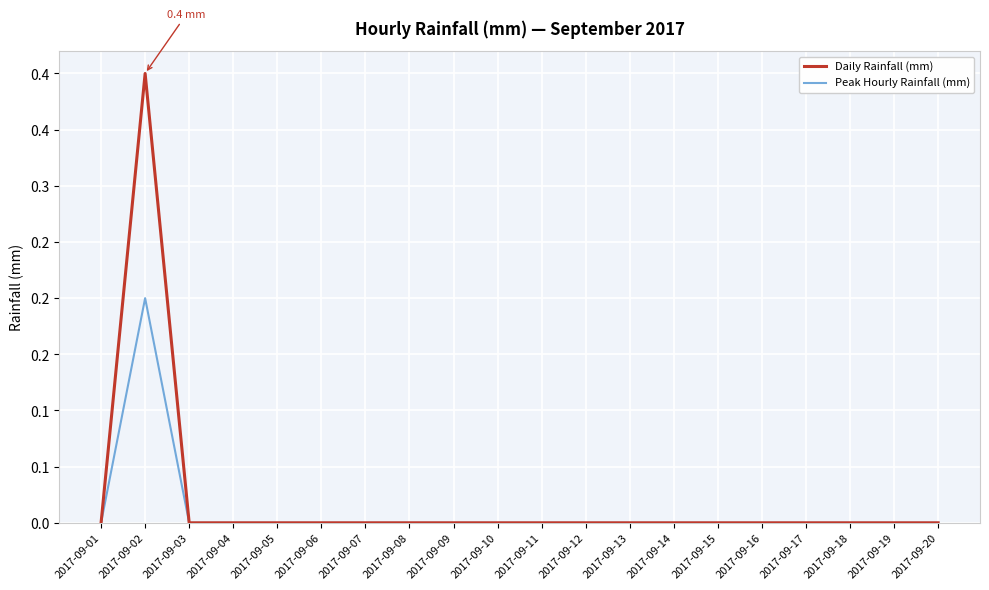

Which series has the largest range (max minus min)?

Daily Rainfall (mm)